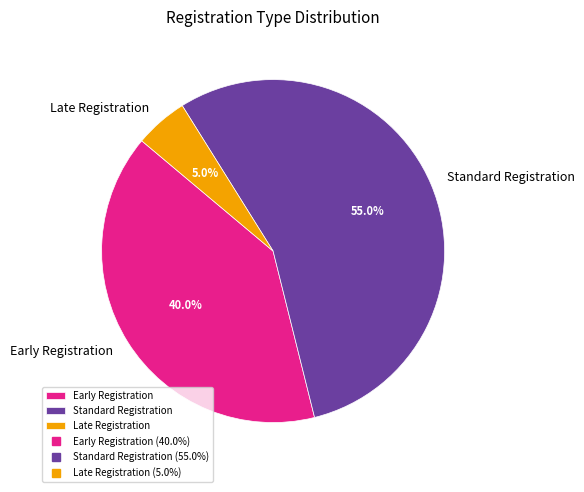

How many slices are in this pie chart?

3